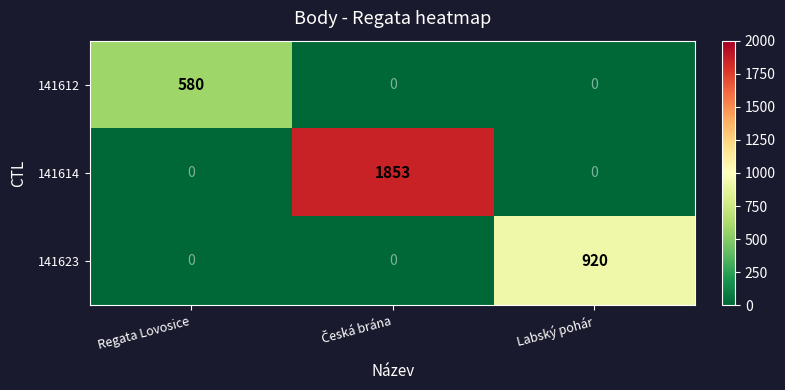

At which label does 141623 reach its peak?

Labský pohár